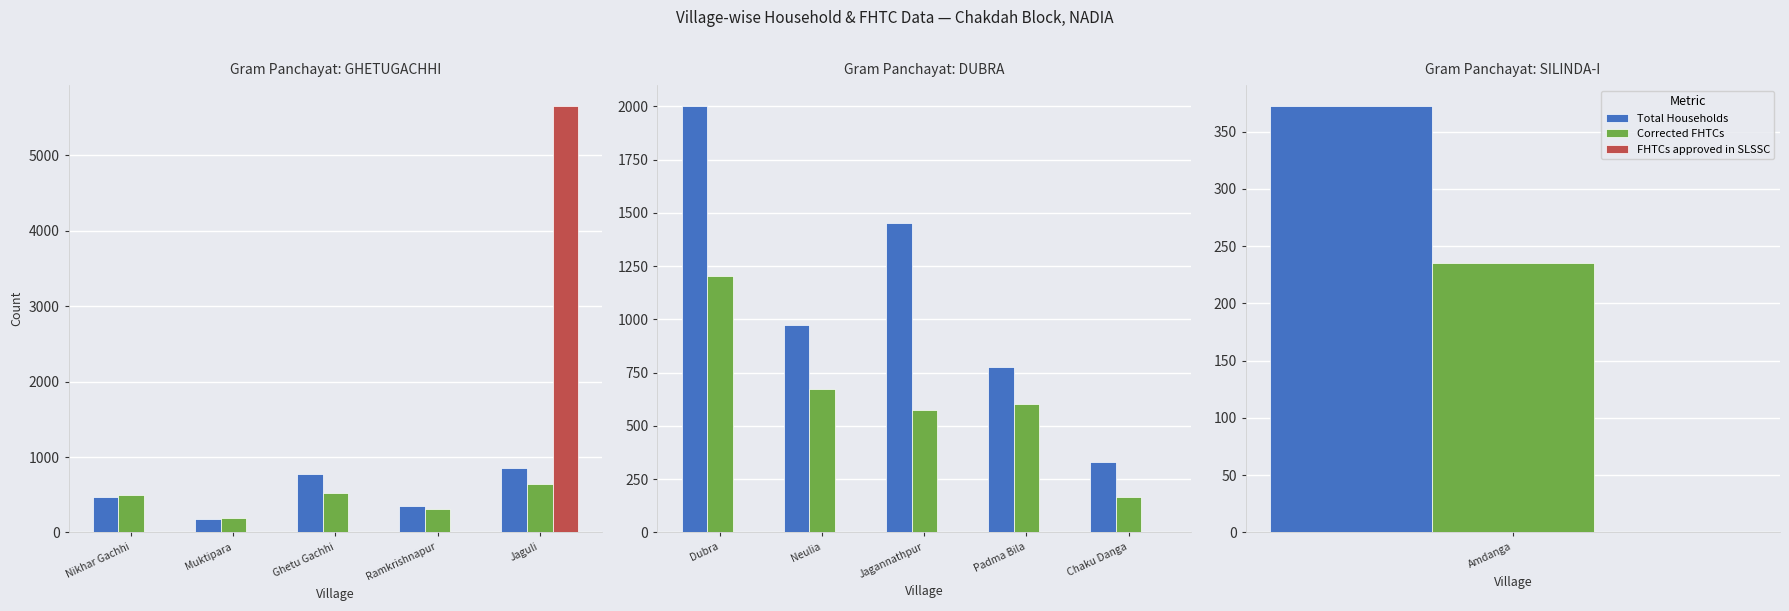

How many categories are shown in the chart?

5